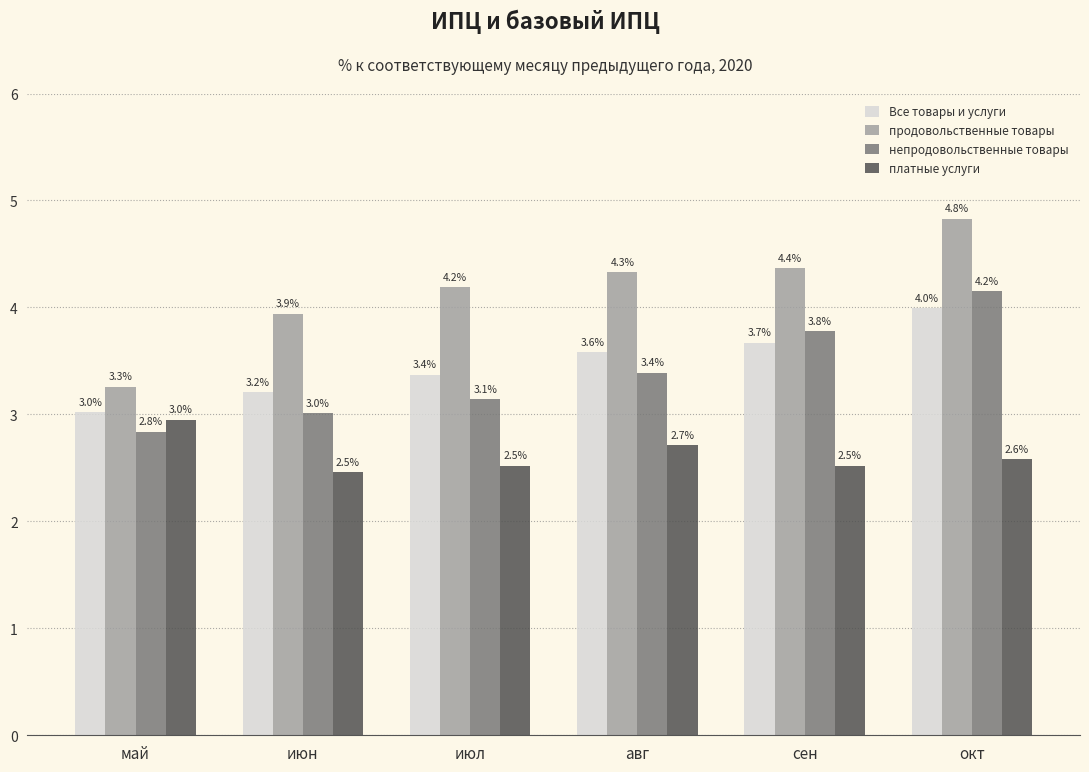

Is it true that Все товары и услуги equals 1.9 at июл?

False